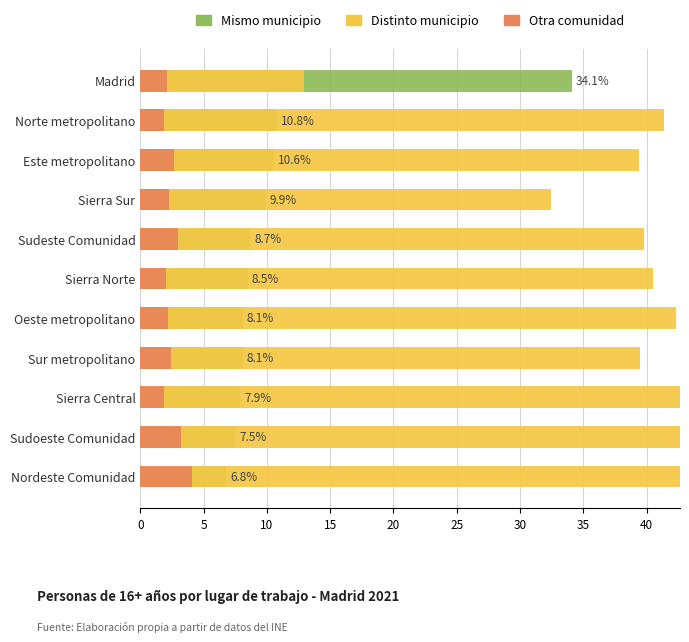

What is the sum of the Distinto municipio values at Madrid and Este metropolitano?

52.3